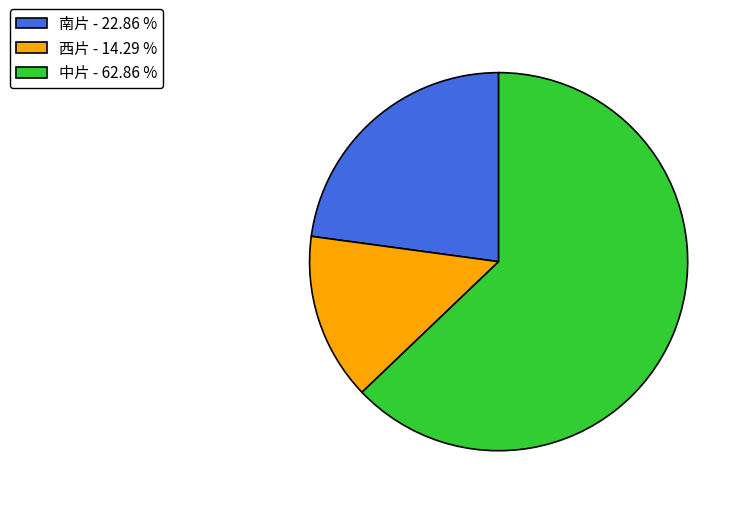

Do 西片 - 14.29 % and 南片 - 22.86 % together represent more than half of the pie?

No